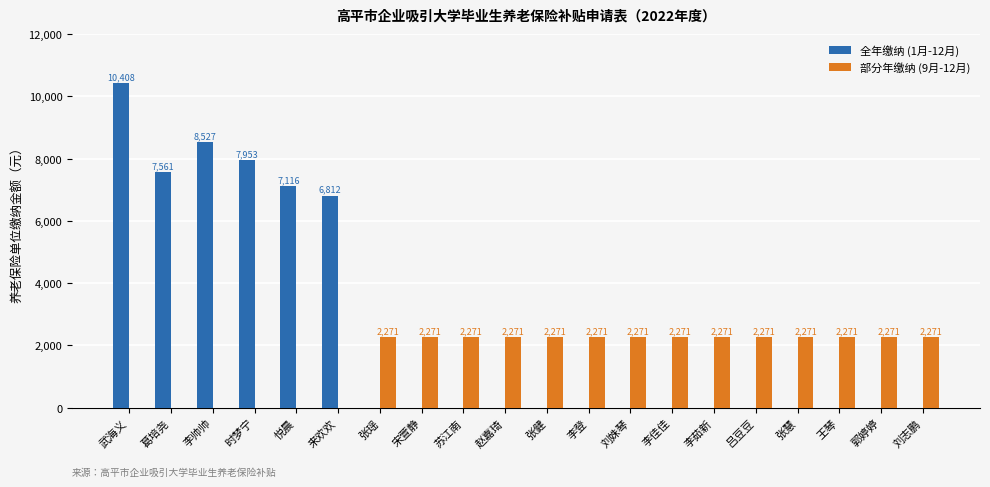

Is the value of 全年缴纳 (1月-12月) at 刘姝琴 greater than the value of 部分年缴纳 (9月-12月) at 李佳佳?

No